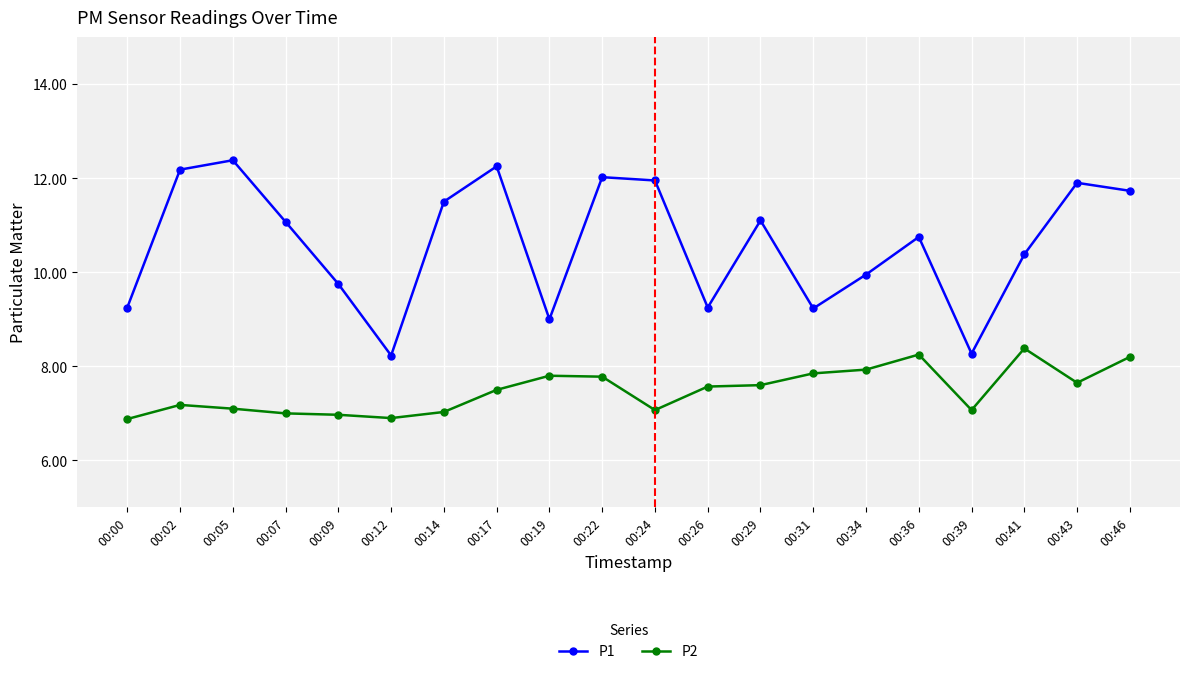

How many values in the P1 series exceed 11?

10